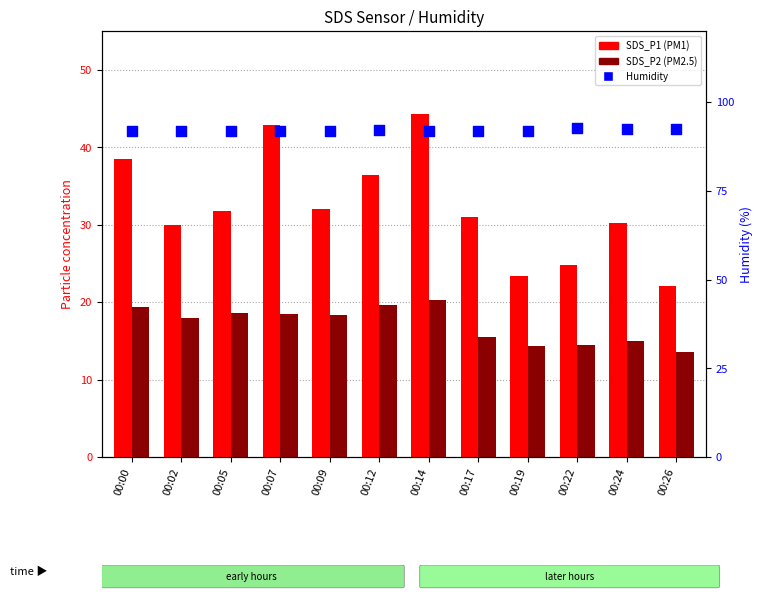

Which series has the widest spread of Y values?

SDS_P1